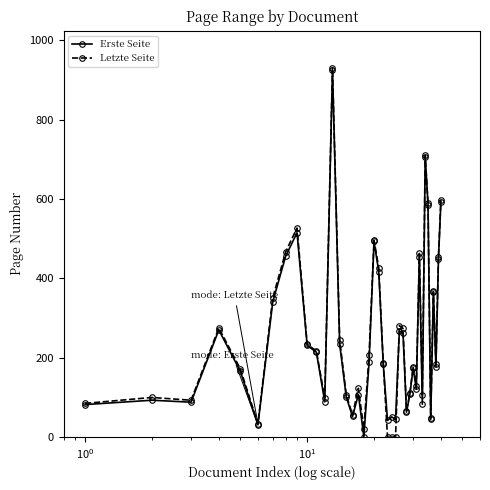

True or false: Letzte Seite has more than 1 interior local peaks.

True